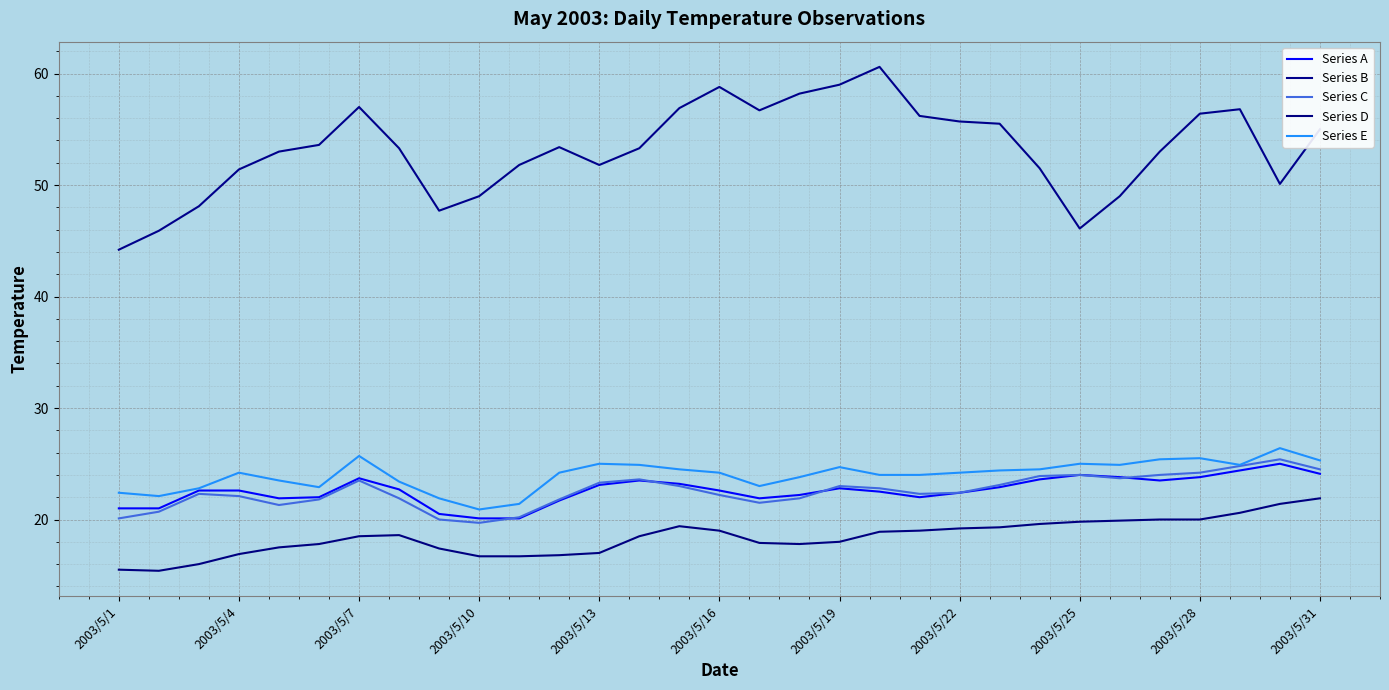

How many interior local peaks does the Series A series have?

5